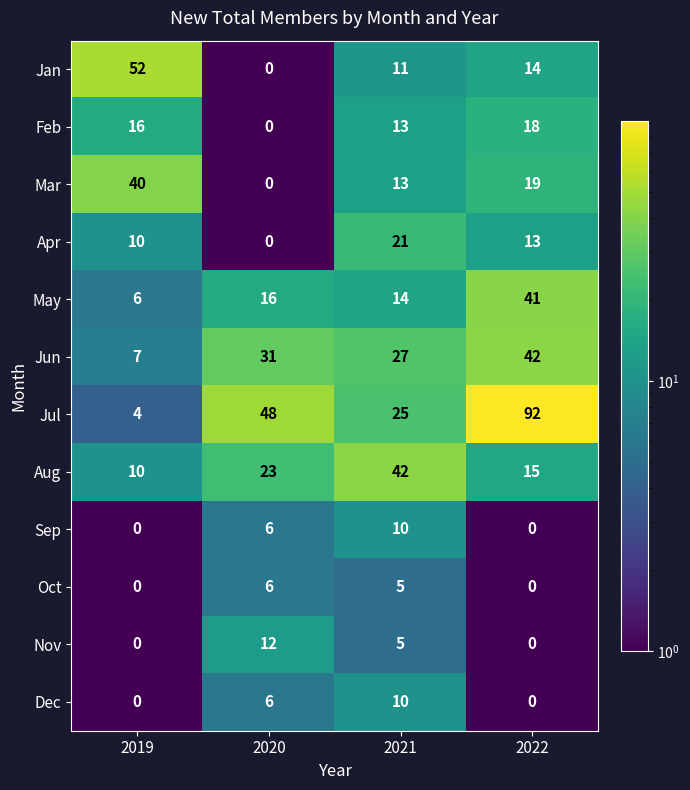

Is it true that Apr equals 13 at 2022?

True